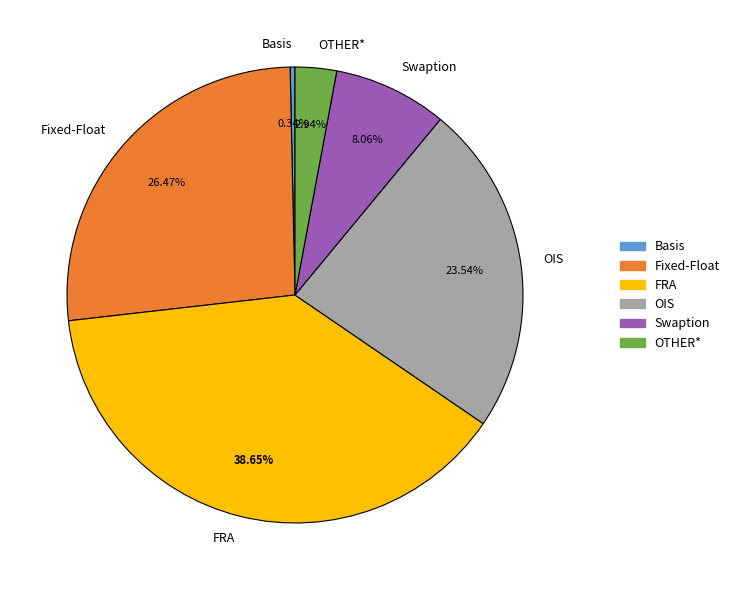

To the nearest percent, what portion does OTHER* represent?

3%